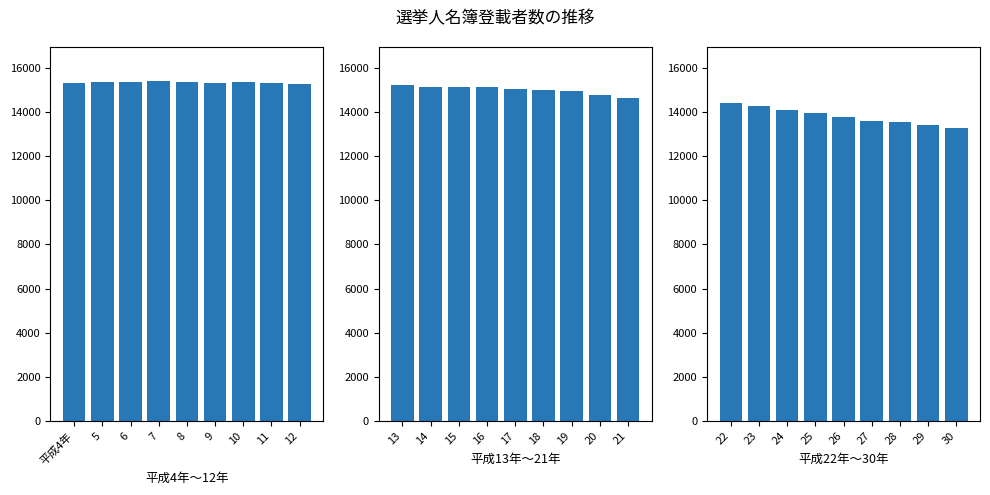

How many series are shown in this chart?

1